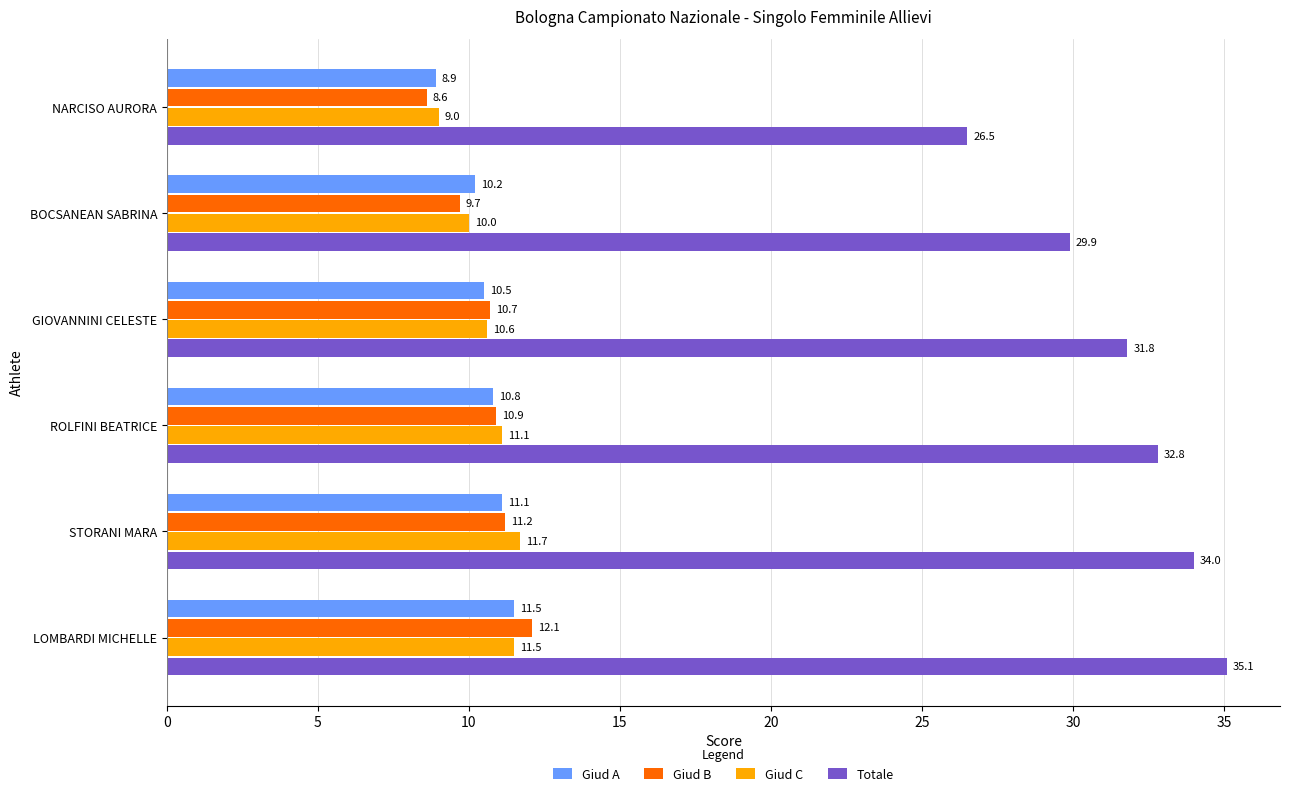

Is it true that Giud C equals 6.1 at GIOVANNINI CELESTE?

False